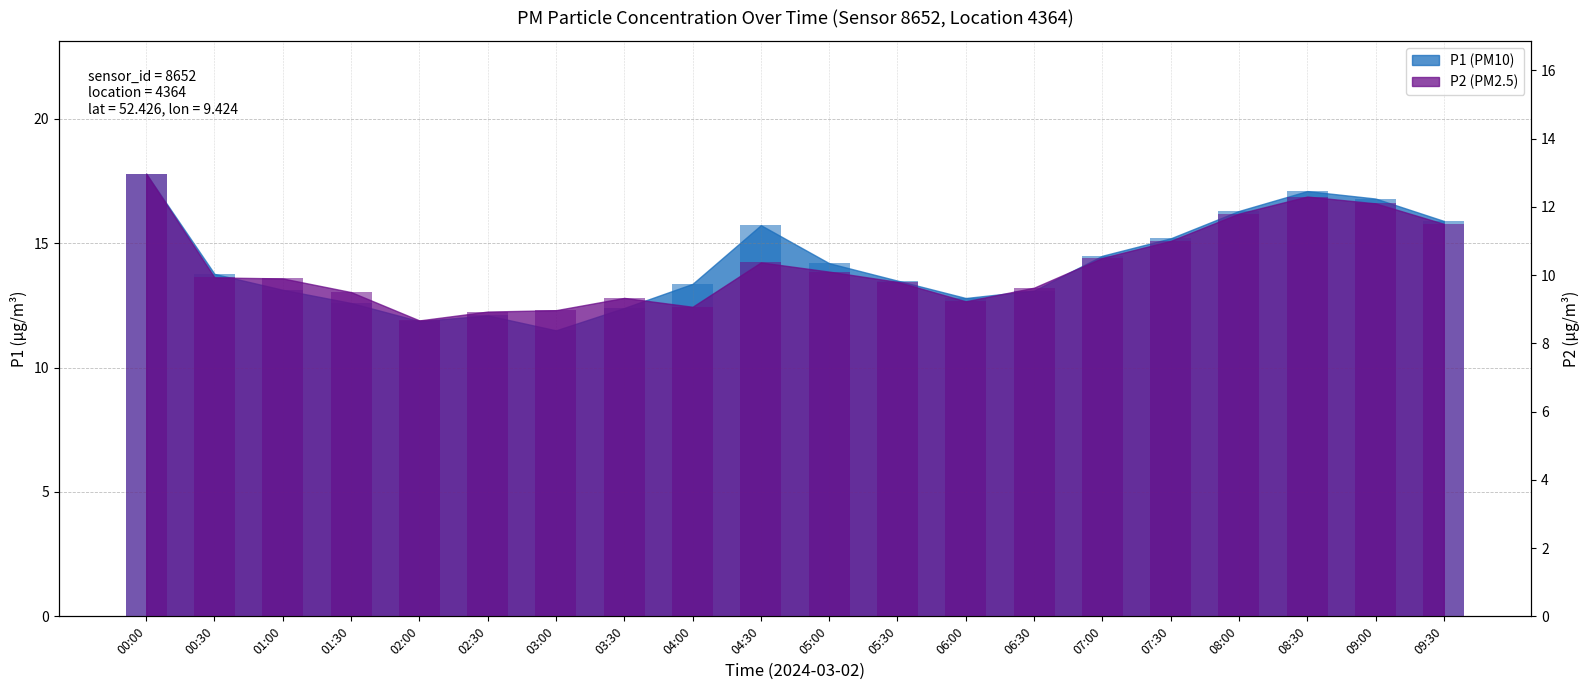

Reading left to right, transcribe all the data shown in this chart.

P1: 17.8	13.8	13.1	12.6	11.9	12.1	11.5	12.4	13.4	15.7	14.2	13.5	12.8	13.1	14.5	15.2	16.3	17.1	16.8	15.9
P2: 13.0	9.9	9.9	9.5	8.7	8.9	9.0	9.3	9.1	10.4	10.1	9.8	9.2	9.6	10.5	11.0	11.8	12.3	12.1	11.5